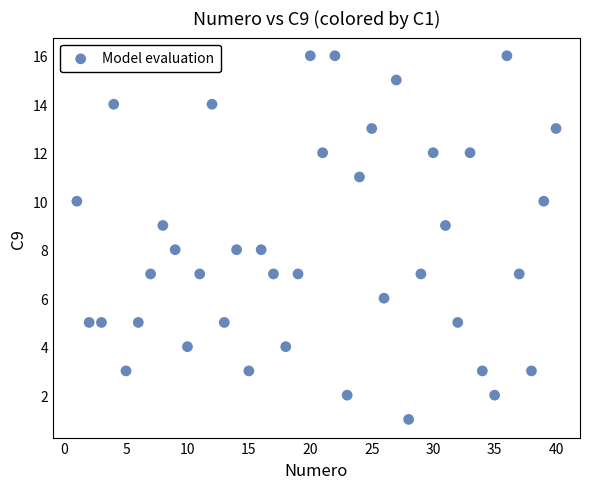

What is the range of Y values (max minus min)?

15